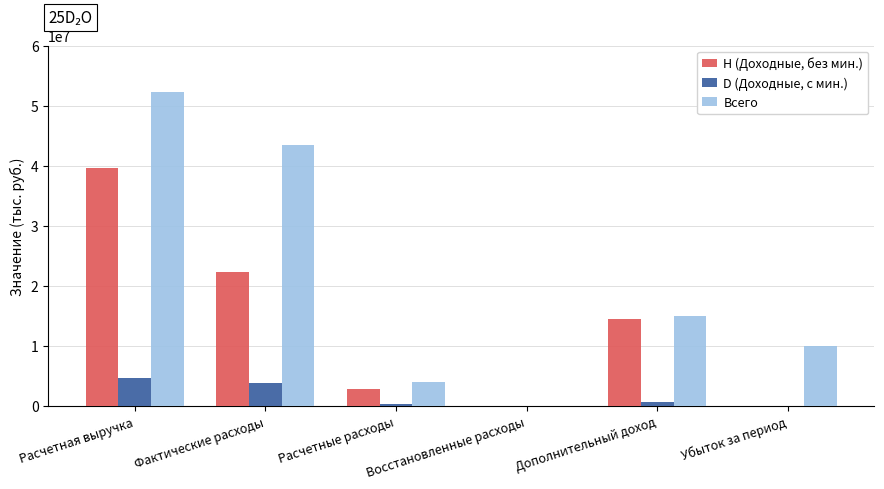

Is the value of H (Доходные, без мин.) at Фактические расходы greater than the value of D (Доходные, с мин.) at Расчетные расходы?

Yes